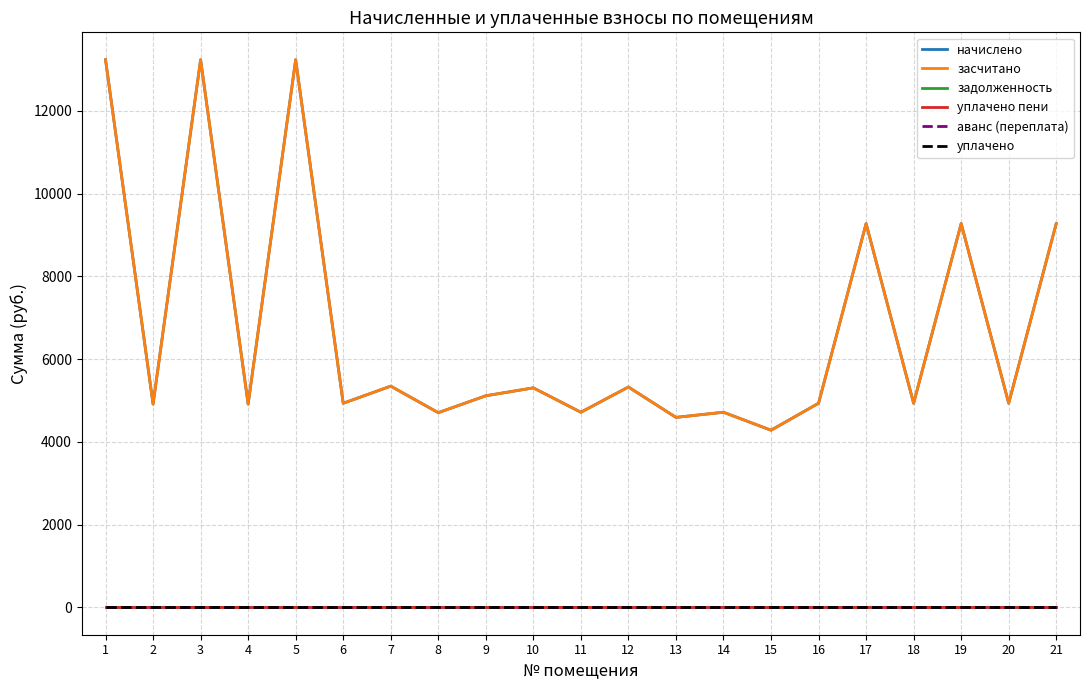

Is this an area chart (filled region under the line)?

No